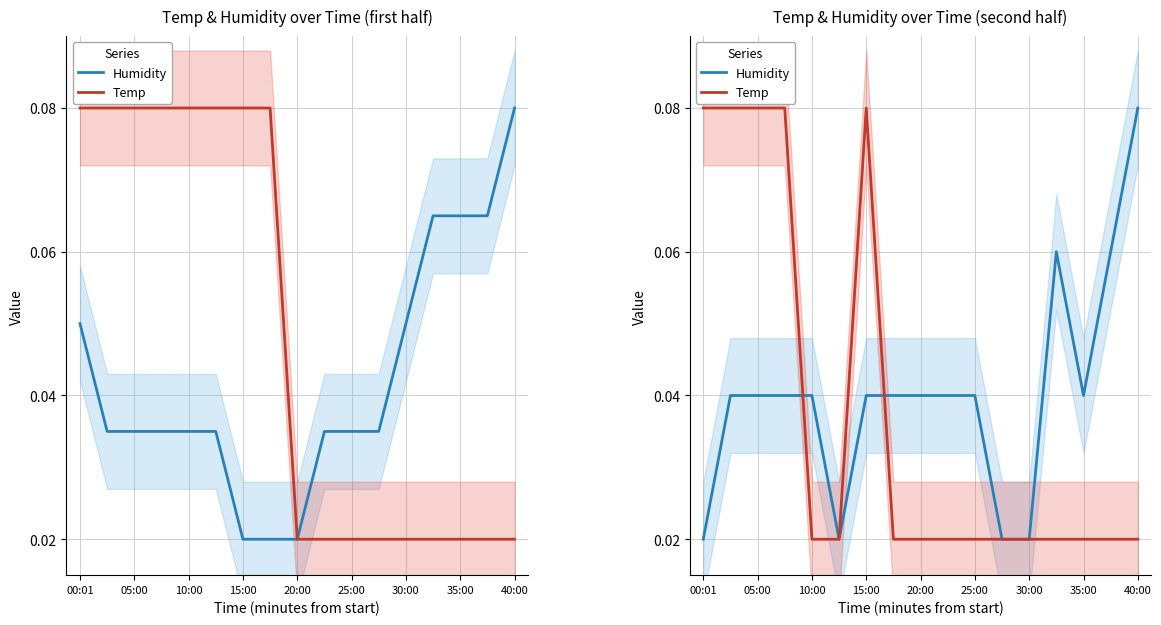

How many data points does each series have?

17